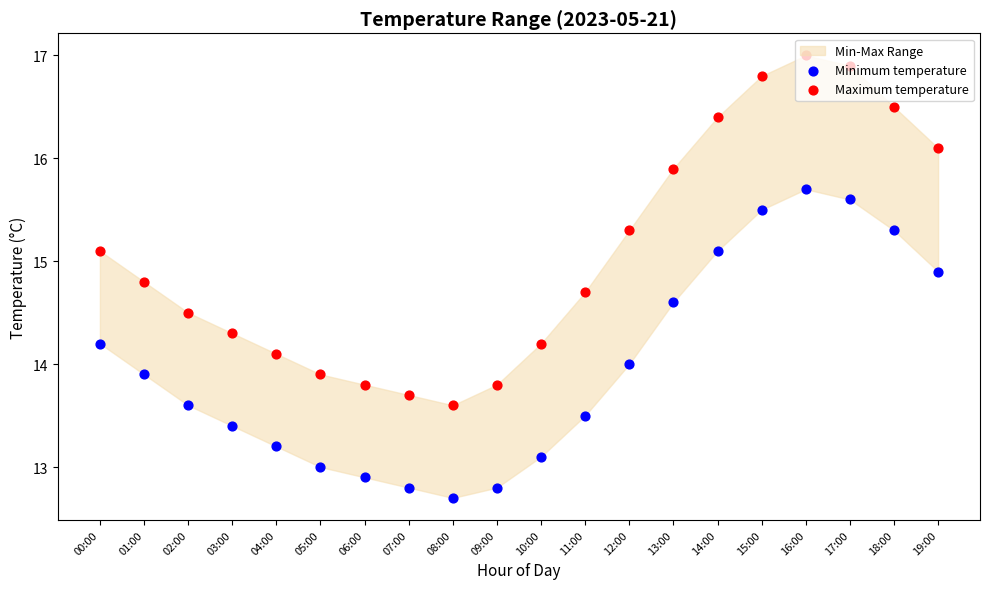

Which series has the largest Y range (max minus min)?

Maximum temperature